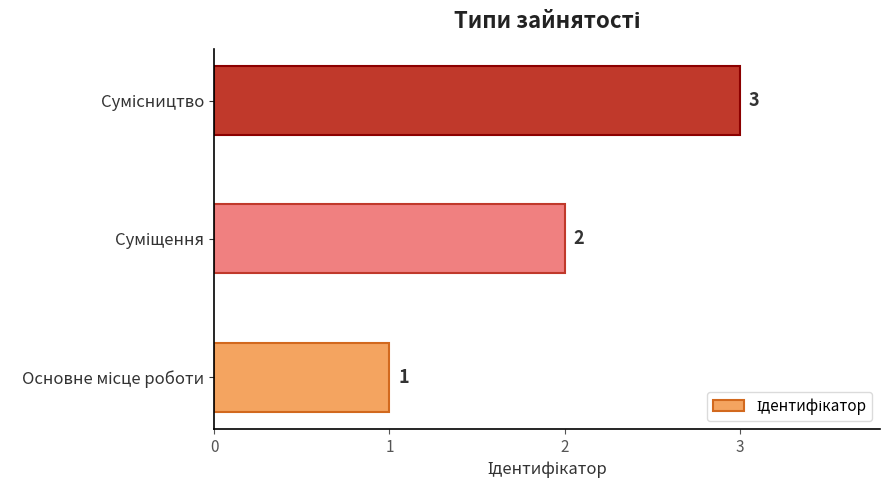

Count the values in the range 1 to 3.

3